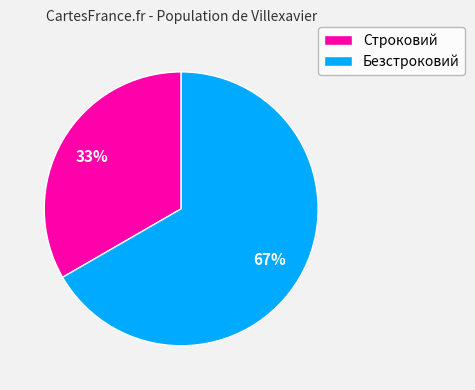

Do Безстроковий and Строковий together represent more than half of the pie?

Yes